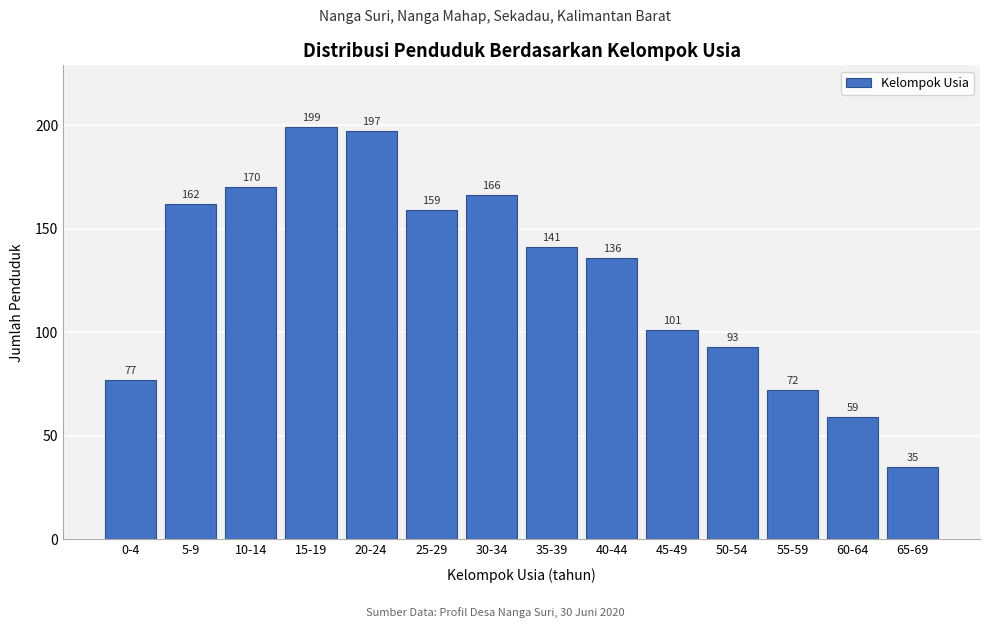

Reading left to right, what are all the values shown in this chart?

0-4=77	5-9=162	10-14=170	15-19=199	20-24=197	25-29=159	30-34=166	35-39=141	40-44=136	45-49=101	50-54=93	55-59=72	60-64=59	65-69=35